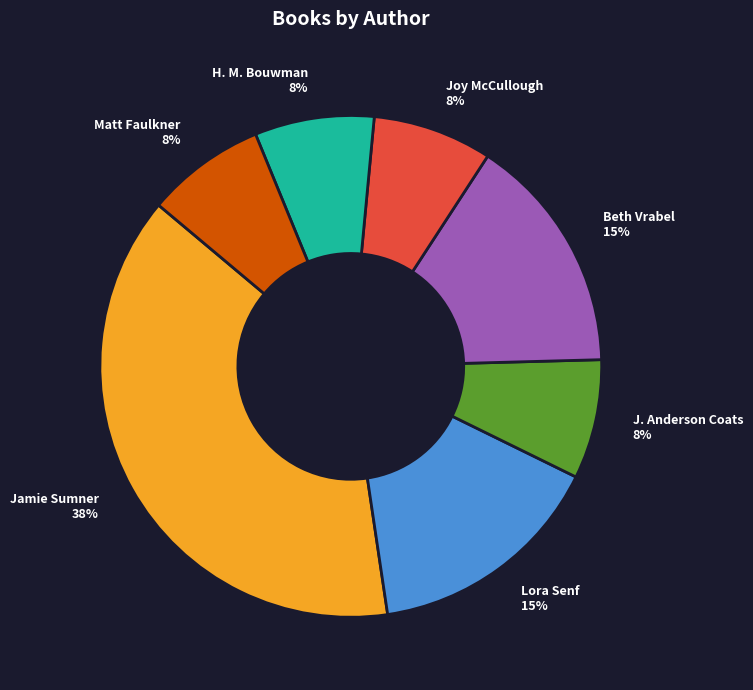

What percentage is the Jamie Sumner slice, to the nearest percent?

38%